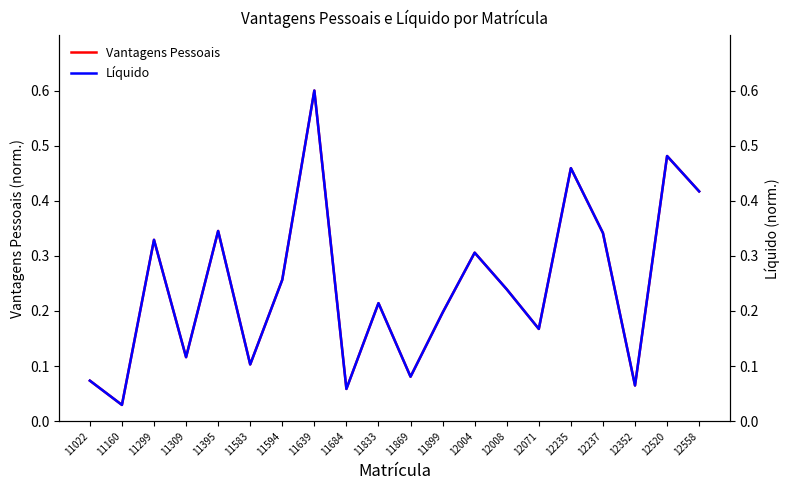

What are all the series names shown in the legend?

Vantagens Pessoais, Líquido